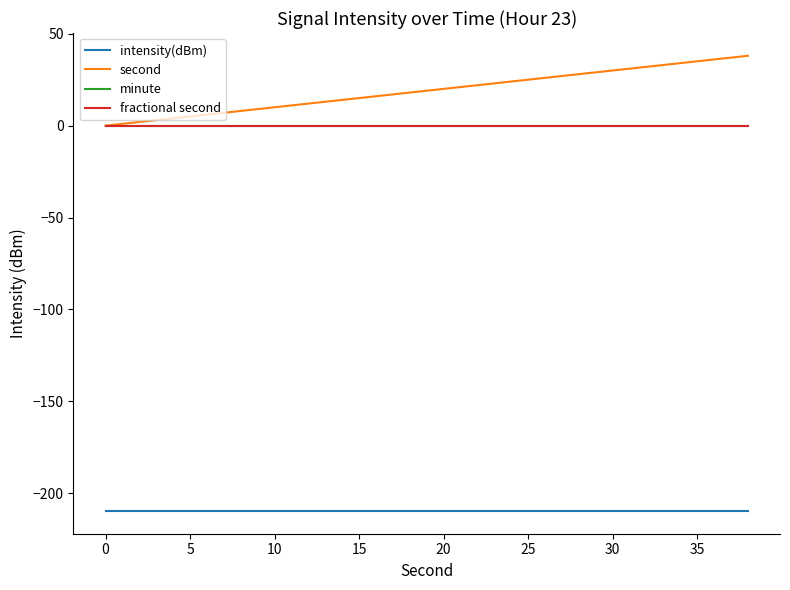

Does the chart display data point markers on the line(s)?

No